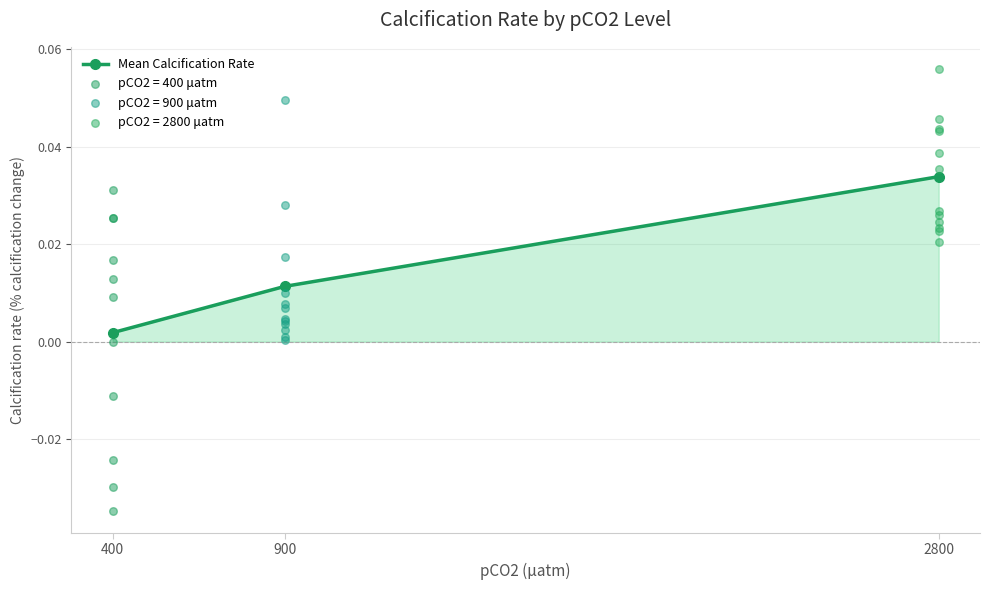

Between 400 and 2800, which is larger?

2800